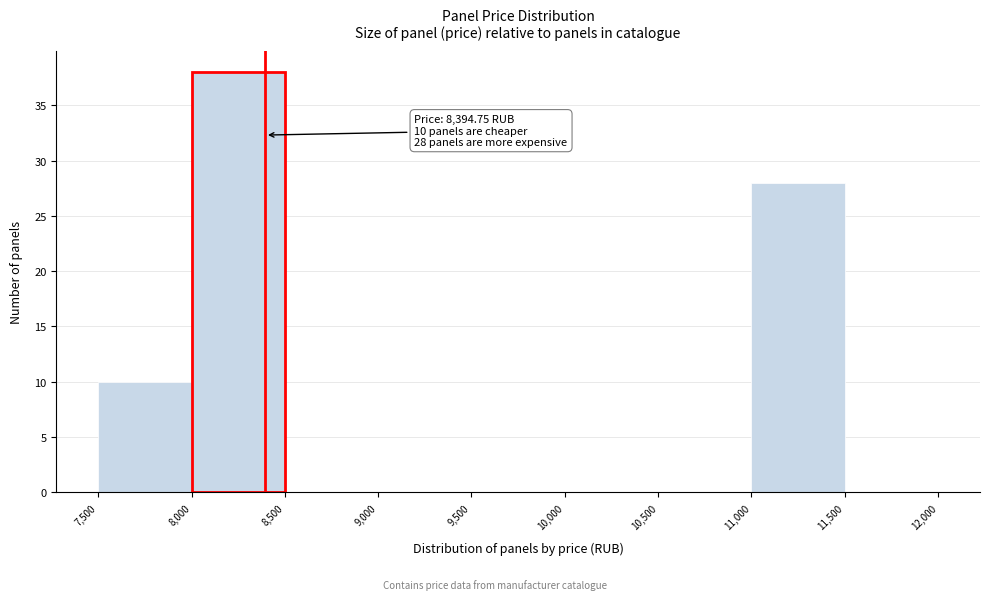

Over which range of the x-axis is the bar tallest?

8,000 to 8,500